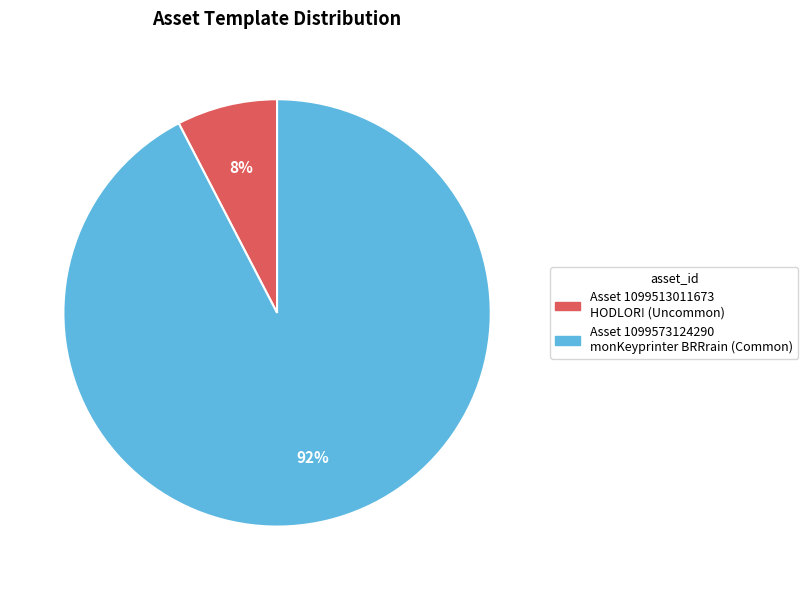

Is there a majority slice in this chart?

Yes